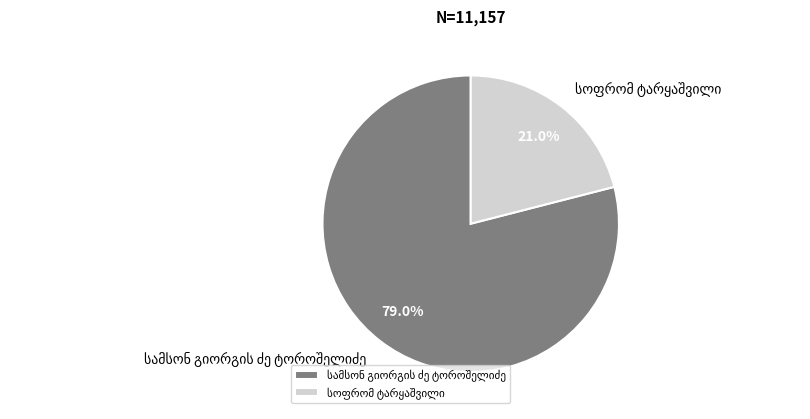

Does any single category account for the majority?

Yes